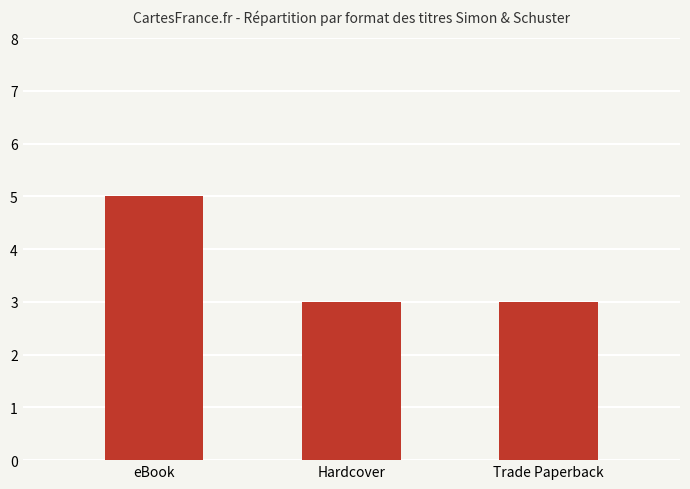

What is the sum of all values?

11